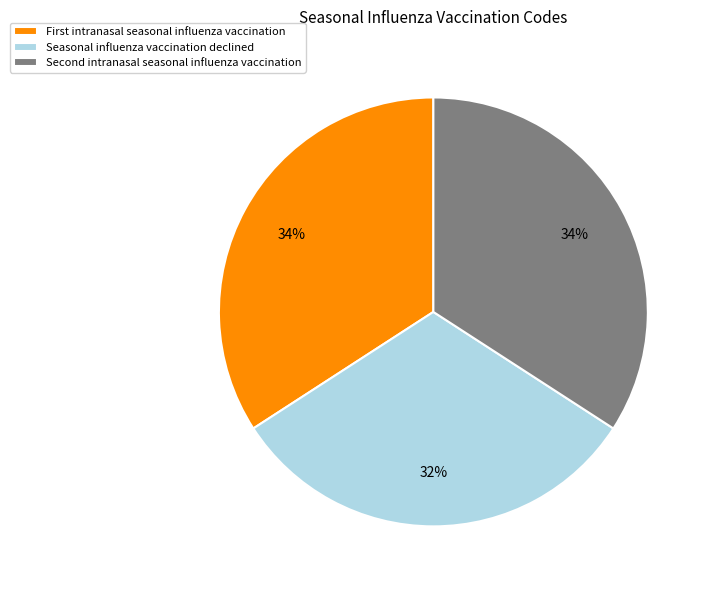

Which slice is the smallest?

Seasonal influenza vaccination declined